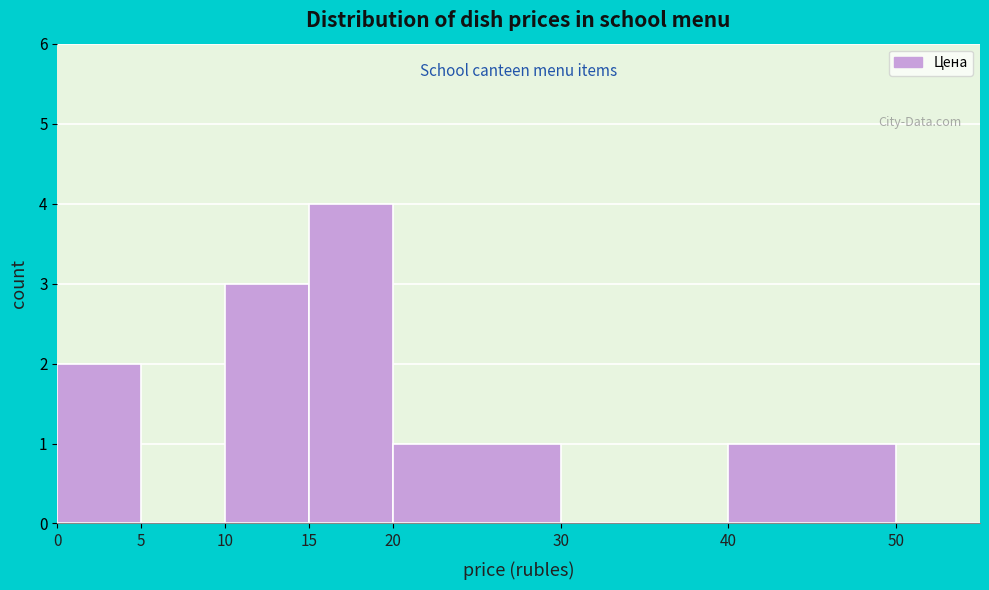

How tall is the bar that spans 0 to 5 on the x-axis? The values are not printed on the chart, so give them approximately, as read against the axis.

2